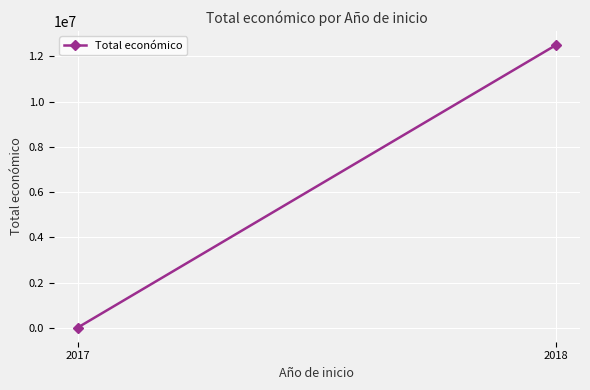

What is the change in value from 2017 to 2018?

+12477661